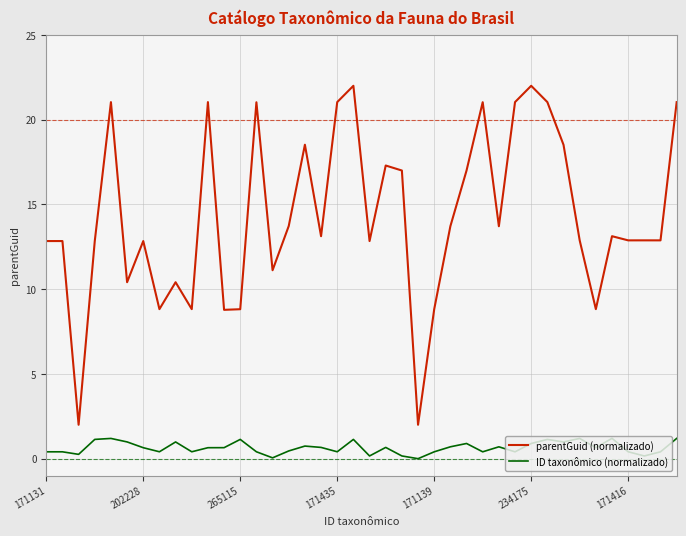

What is the highest value of the ID taxonômico (normalizado) series?

1.2